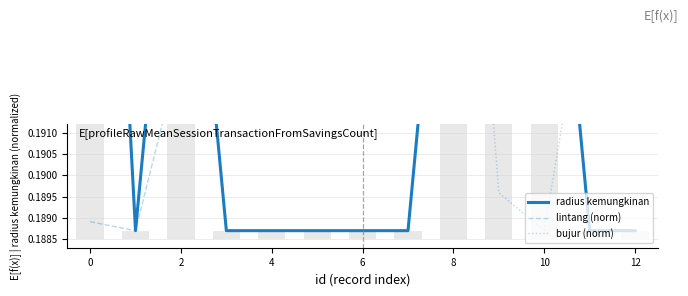

Which series has the widest spread of values?

radius kemungkinan